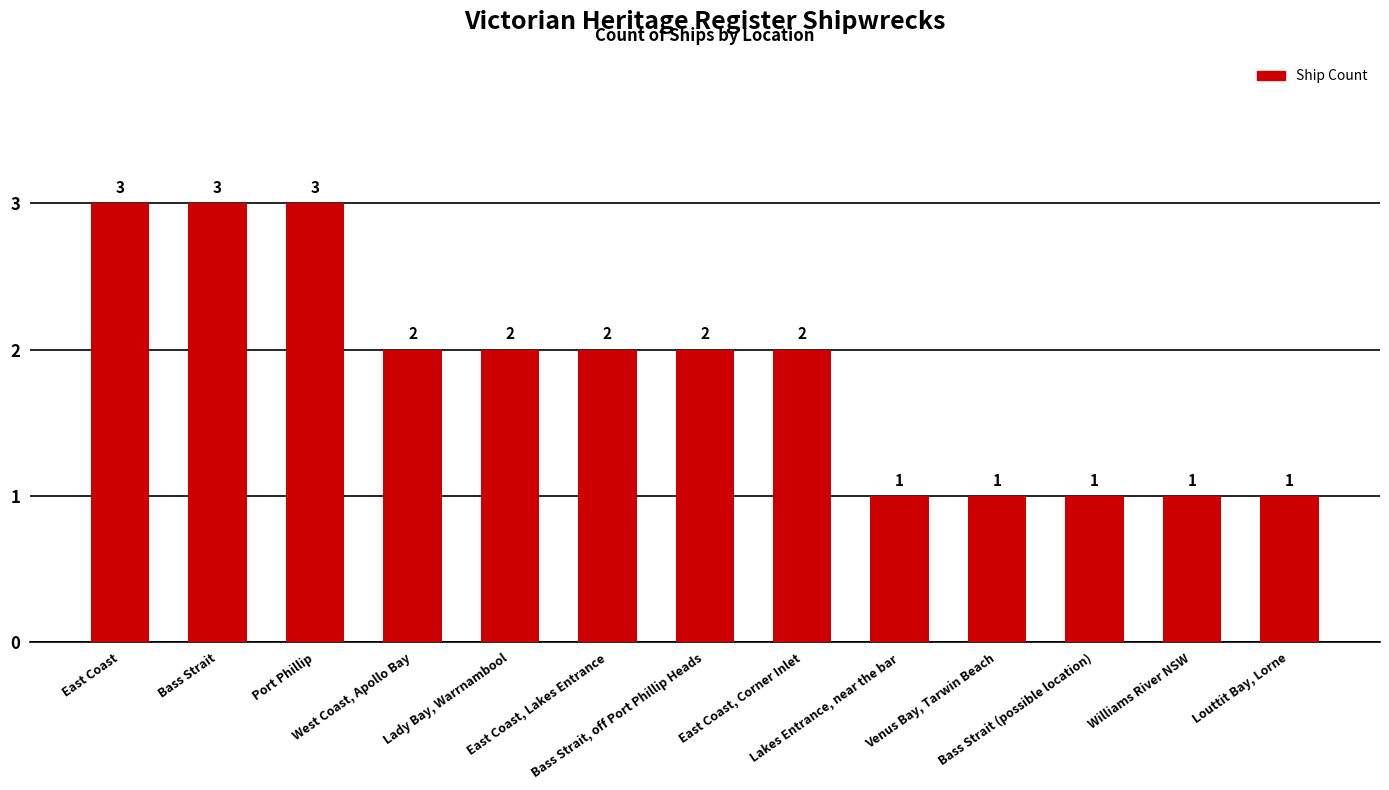

What is the value of the 2nd bar from the left?

3